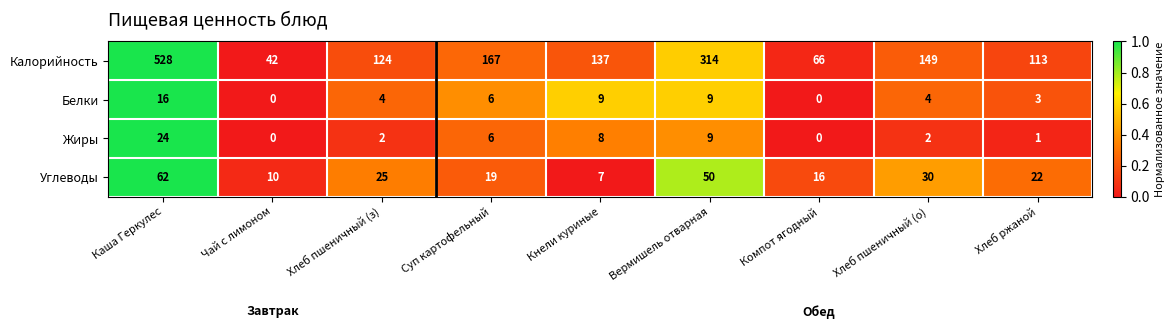

What is the spread (max minus min) of values at Чай с лимоном?

42